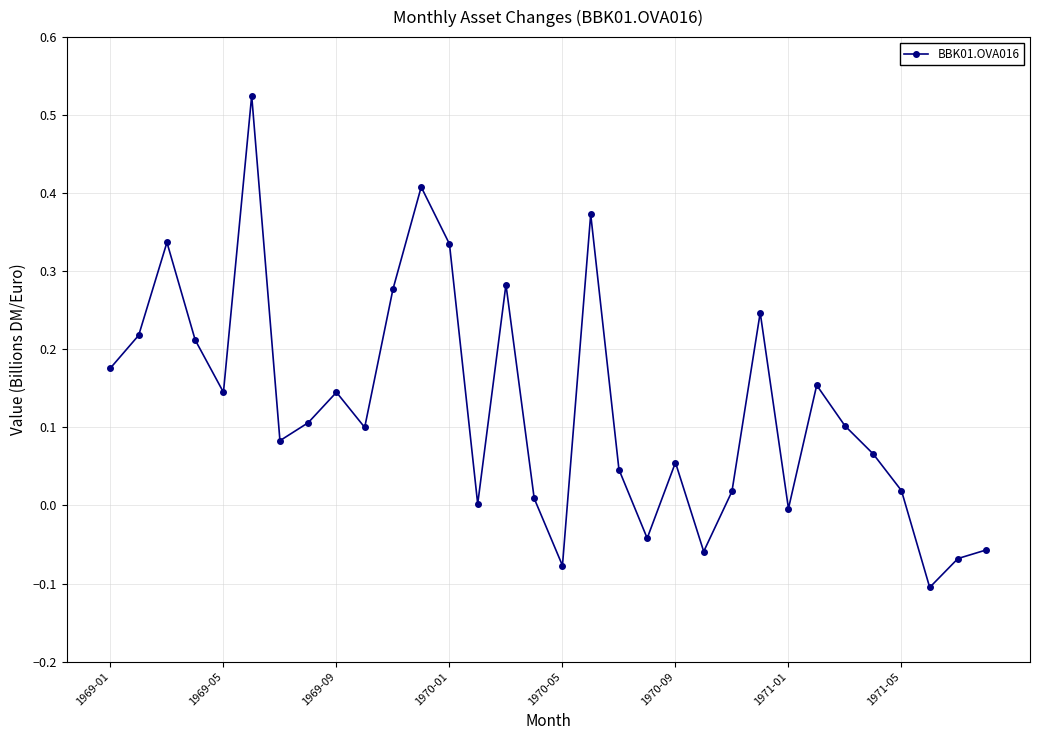

What is the difference between the maximum and second lowest values?

0.6